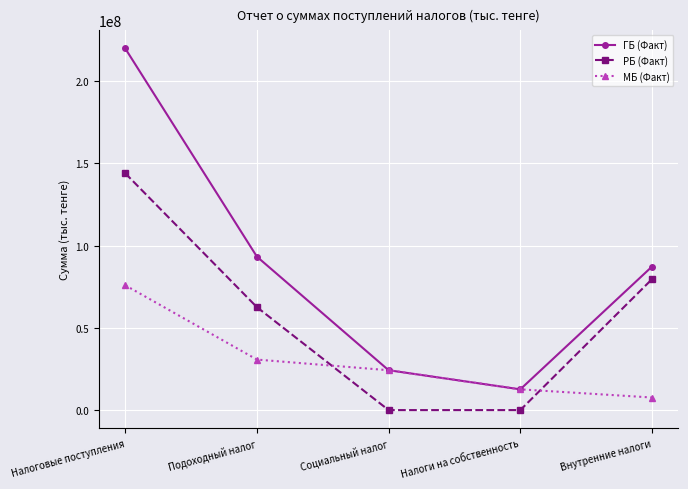

Does the chart have visible grid lines?

Yes